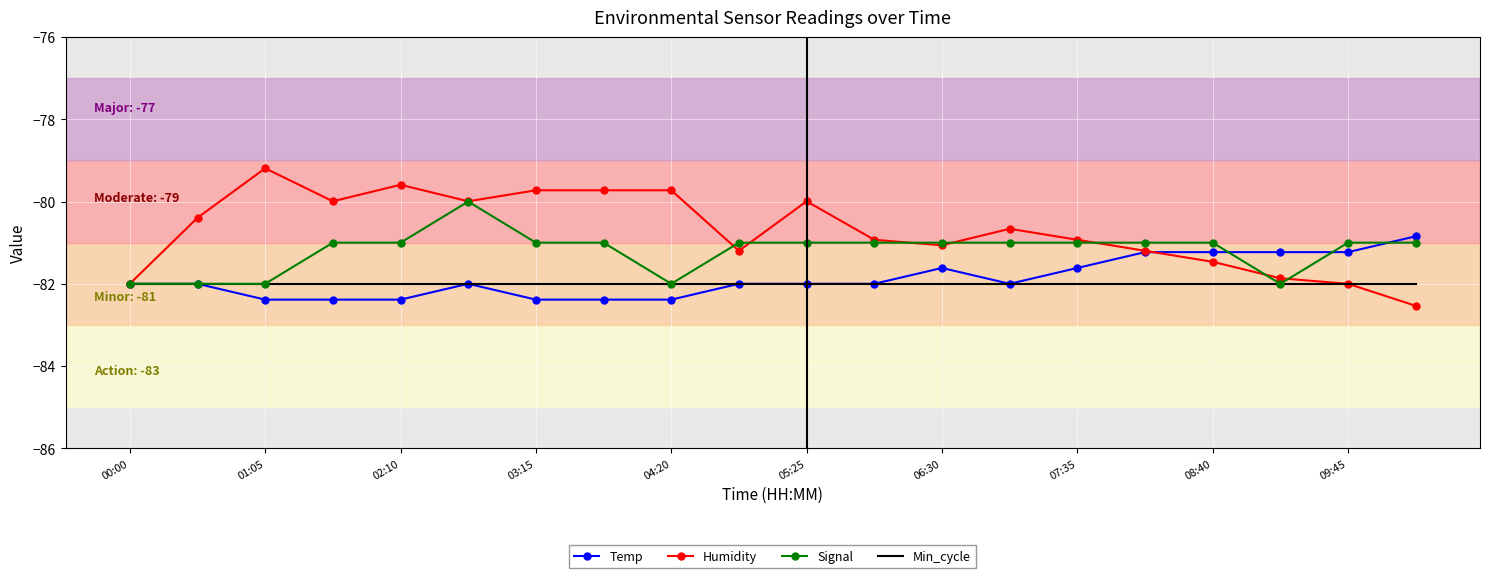

What is the highest value of the Temp series?

-80.8